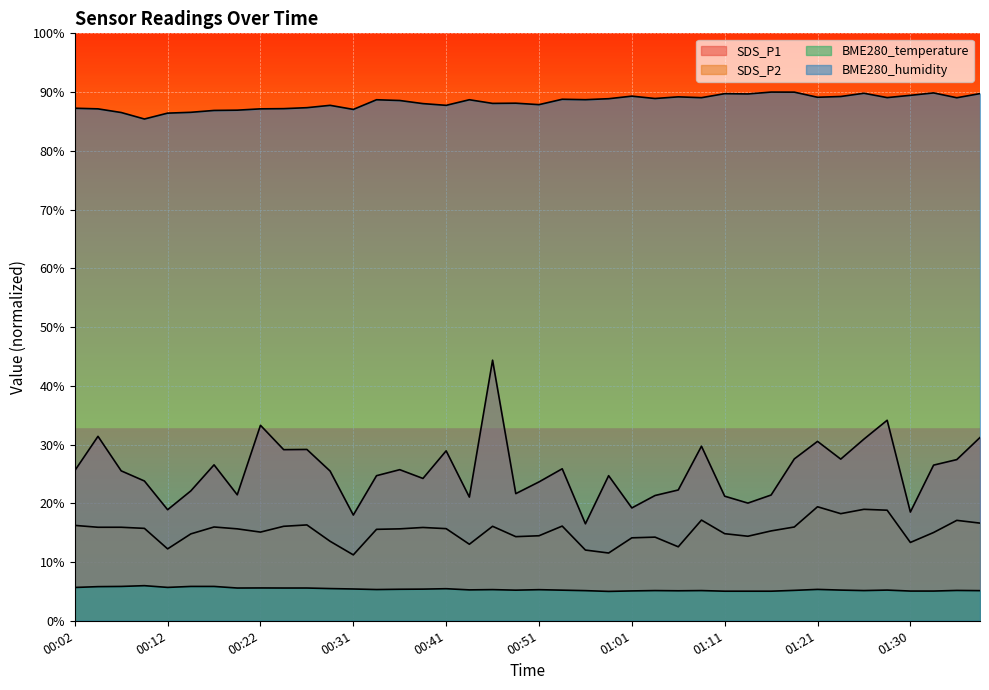

Reading left to right, extract all data points from this chart.

SDS_P1: 25.6	31.4	25.5	23.8	18.9	22.1	26.5	21.4	33.3	29.1	29.2	25.5	18.0	24.7	25.7	24.2	28.9	21.1	44.4	21.6	23.6	25.9	16.5	24.7	19.2	21.3	22.3	29.7	21.2	20.0	21.4	27.6	30.5	27.5	30.9	34.1	18.5	26.5	27.4	31.2
SDS_P2: 16.2	15.9	15.9	15.7	12.2	14.8	16.0	15.6	15.1	16.1	16.3	13.5	11.2	15.6	15.6	15.9	15.7	13.0	16.1	14.3	14.5	16.1	12.0	11.5	14.1	14.2	12.6	17.1	14.8	14.4	15.3	16.0	19.4	18.2	19.0	18.8	13.3	15.0	17.1	16.6
BME280_temperature: 5.7	5.8	5.8	6.0	5.7	5.8	5.8	5.6	5.6	5.6	5.6	5.5	5.4	5.3	5.4	5.4	5.5	5.3	5.3	5.2	5.3	5.2	5.1	5.0	5.1	5.1	5.1	5.1	5.0	5.0	5.0	5.2	5.3	5.2	5.1	5.2	5.1	5.1	5.2	5.1
BME280_humidity: 87.2	87.1	86.5	85.4	86.4	86.6	86.9	86.9	87.1	87.2	87.3	87.7	87.0	88.7	88.6	88.0	87.7	88.7	88.1	88.1	87.9	88.8	88.7	88.9	89.3	88.9	89.2	89.0	89.7	89.7	90.0	90.0	89.1	89.2	89.8	89.1	89.4	89.9	89.0	89.7